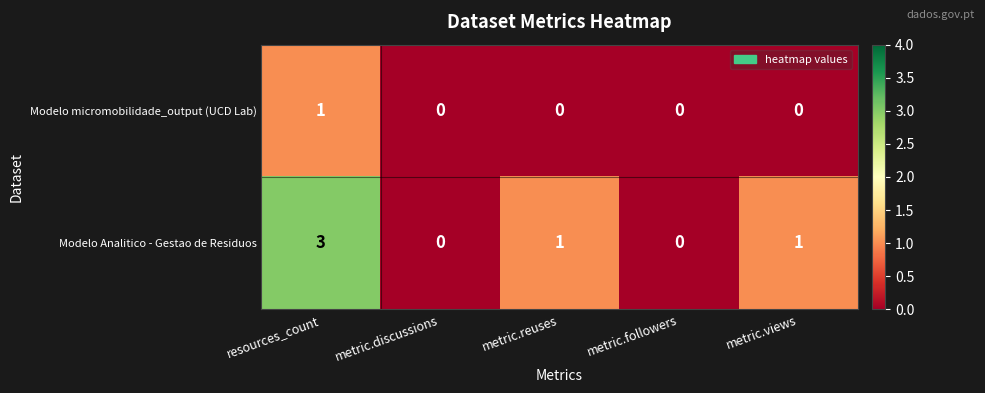

How many Modelo Analitico - Gestao de Residuos values are between 0 and 1?

4